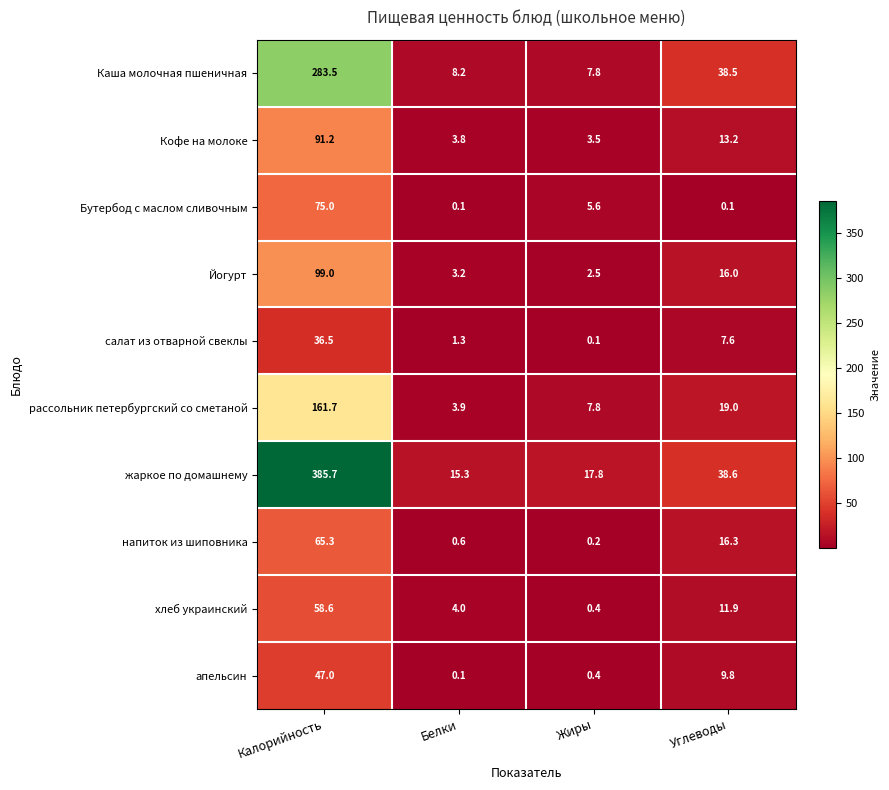

At how many categories does at least one series exceed 369?

1